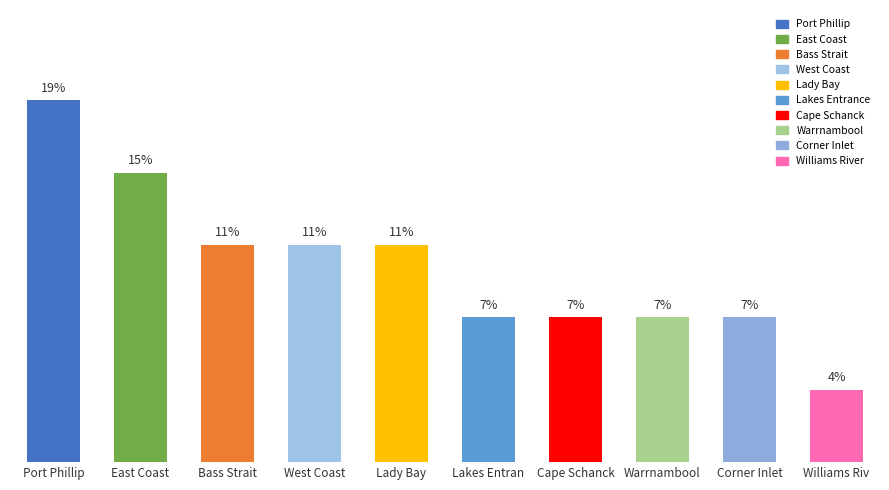

The value at Bass Strait is 1. True or false?

False